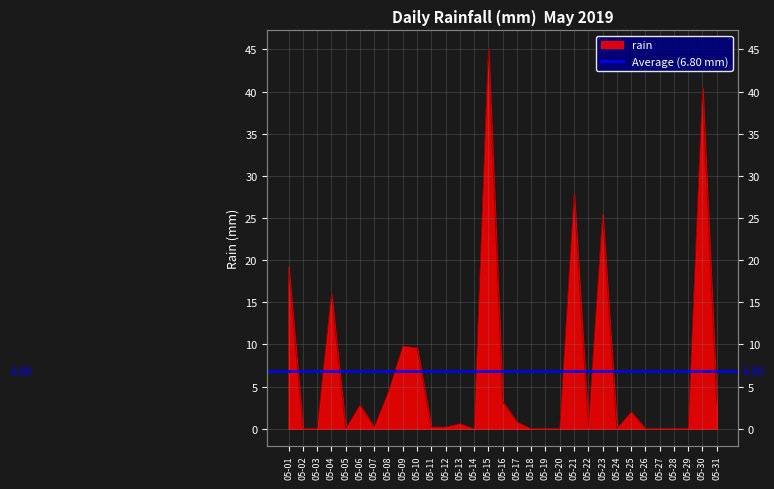

How many lines are shown in the chart?

1